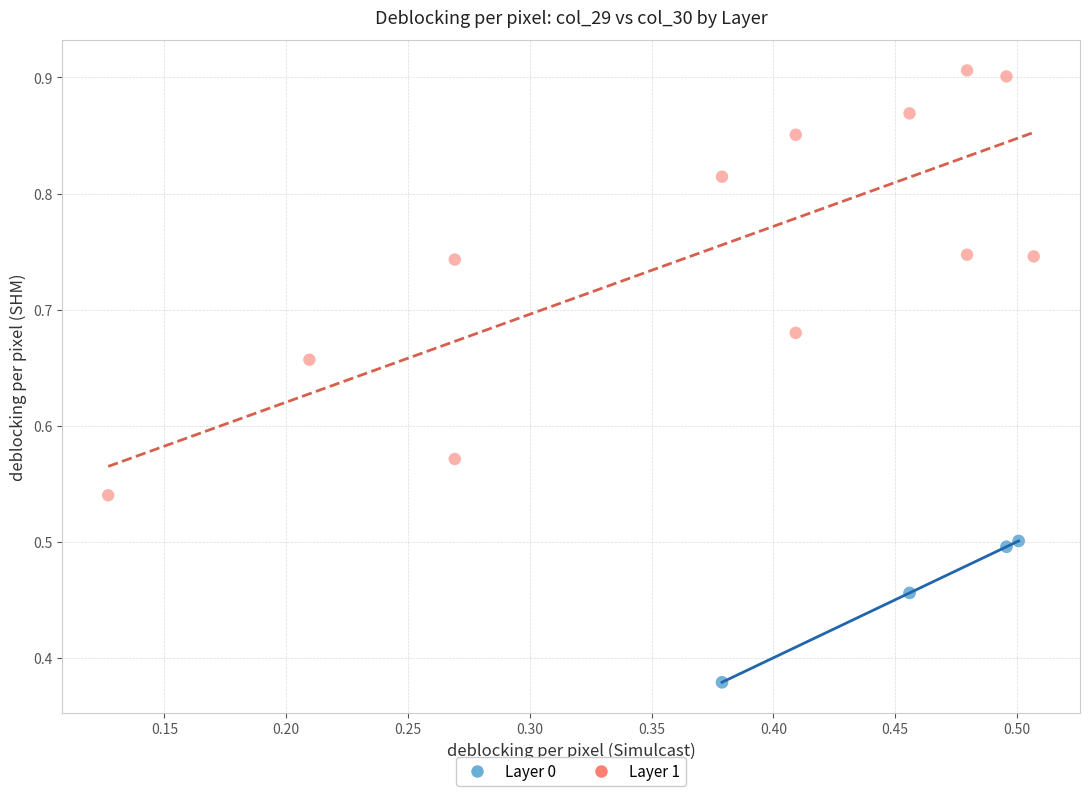

Which series contains the lowest Y value?

Layer 0